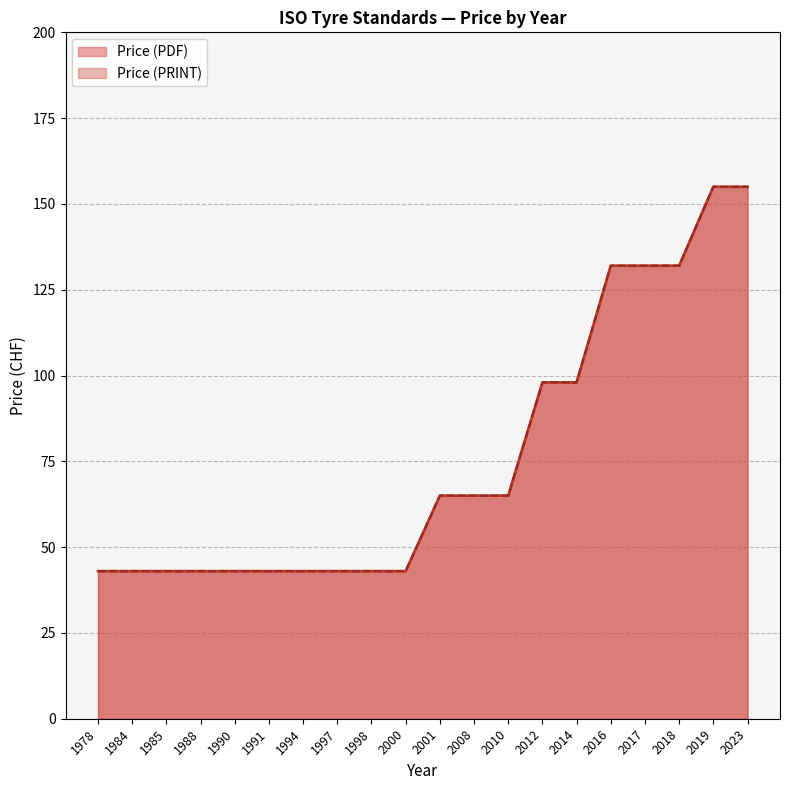

Which series changed the most between 1988 and 2008?

Price (PDF)